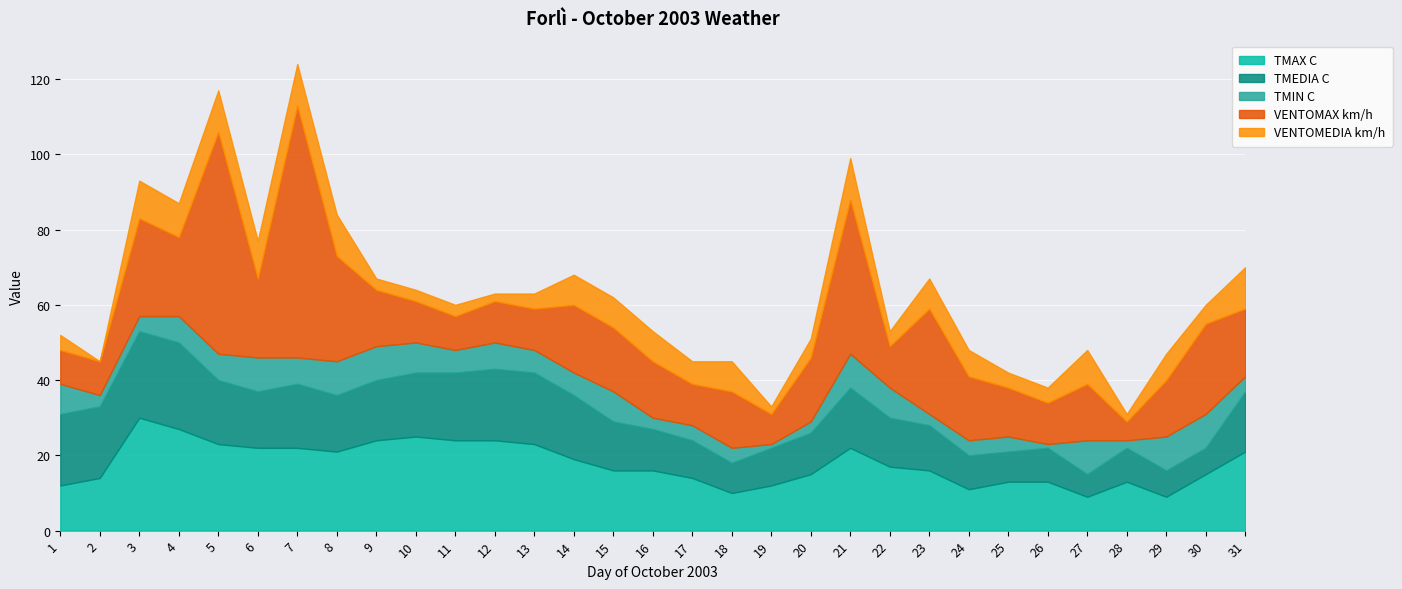

Reading right to left, what are all the values shown in this chart?

TMAX C: 21	15	9	13	9	13	13	11	16	17	22	15	12	10	14	16	16	19	23	24	24	25	24	21	22	22	23	27	30	14	12
TMEDIA C: 16	7	7	9	6	9	8	9	12	13	16	11	10	8	10	11	13	17	19	19	18	17	16	15	17	15	17	23	23	19	19
TMIN C: 4	9	9	2	9	1	4	4	3	8	9	3	1	4	4	3	8	6	6	7	6	8	9	9	7	9	7	7	4	3	8
VENTOMAX km/h: 18	24	15	5	15	11	13	17	28	11	41	17	8	15	11	15	17	18	11	11	9	11	15	28	67	21	59	21	26	9	9
VENTOMEDIA km/h: 11	5	7	2	9	4	4	7	8	4	11	5	2	8	6	8	8	8	4	2	3	3	3	11	11	10	11	9	10	0	4